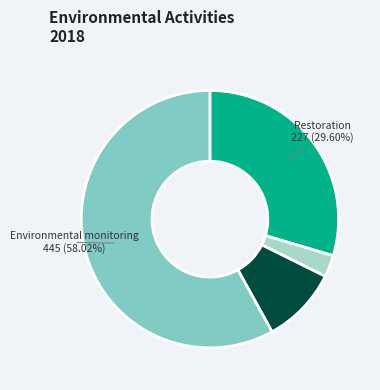

Is there a majority slice in this chart?

Yes